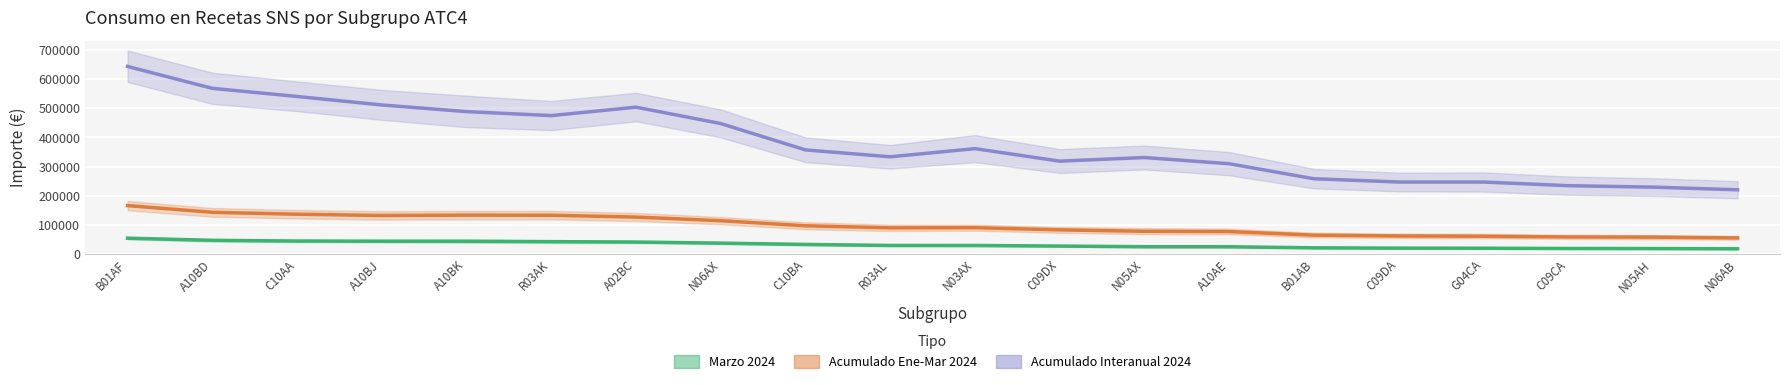

Rank the series by their maximum value, from lowest to highest.

Marzo 2024, Acumulado Ene-Mar 2024, Acumulado Interanual 2024